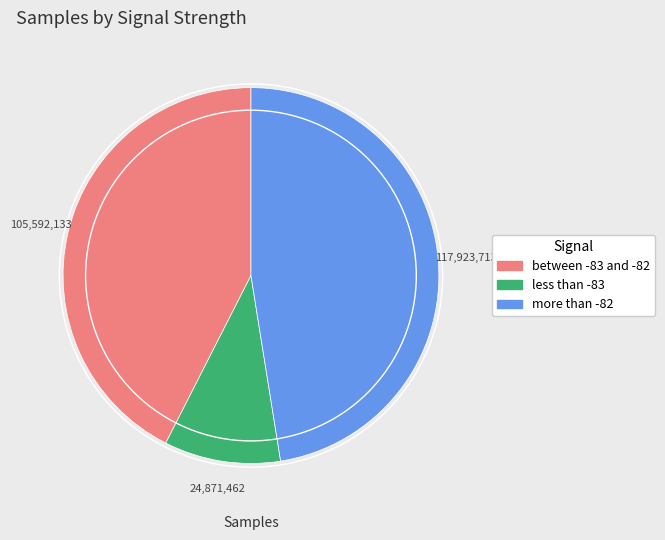

Is there any slice that represents more than half of the pie?

No